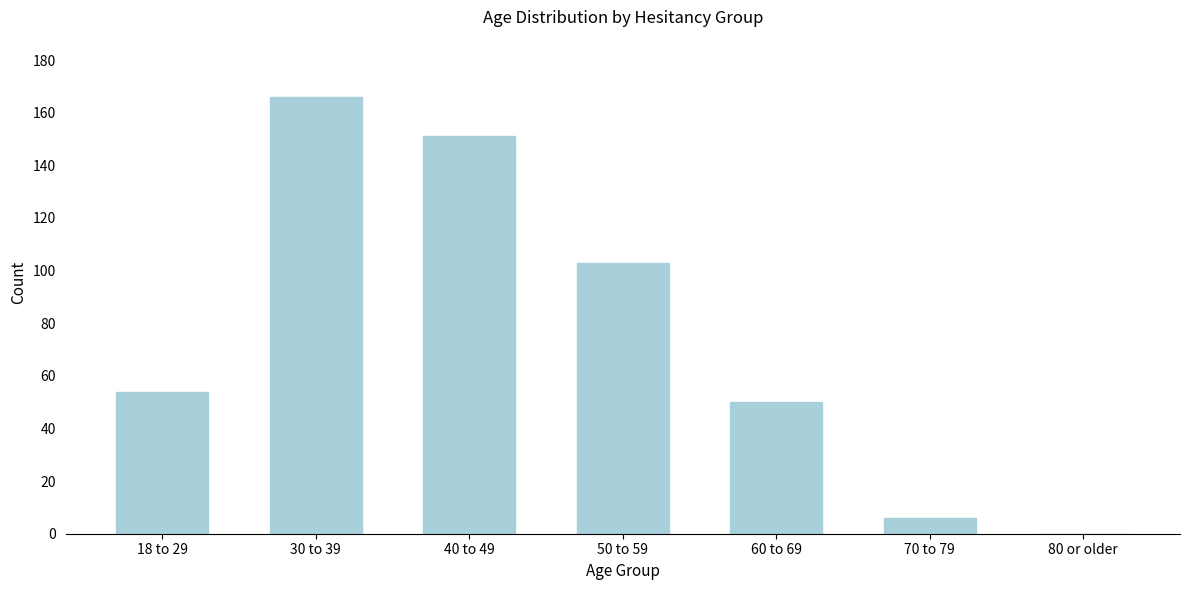

Reading left to right, what are all the values shown in this chart?

18 to 29=54	30 to 39=166	40 to 49=151	50 to 59=103	60 to 69=50	70 to 79=6	80 or older=0